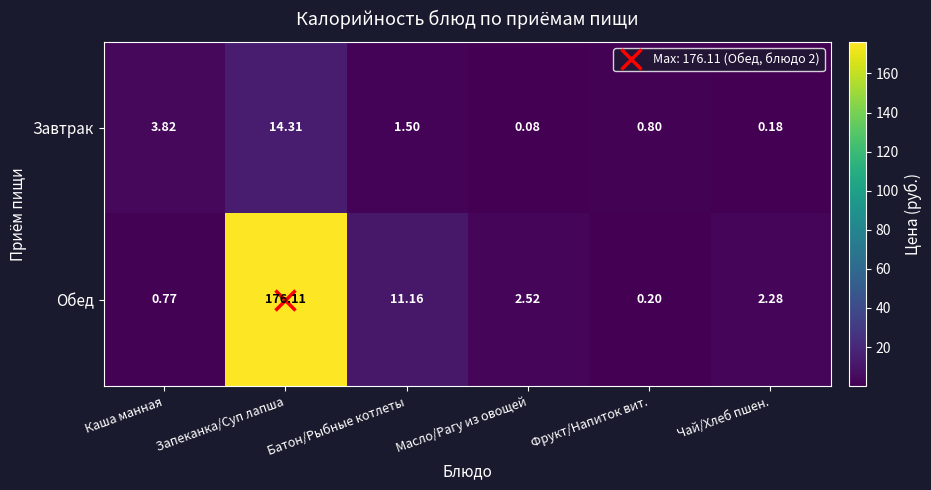

Where does the Обед series first go above 2?

Запеканка/Суп лапша